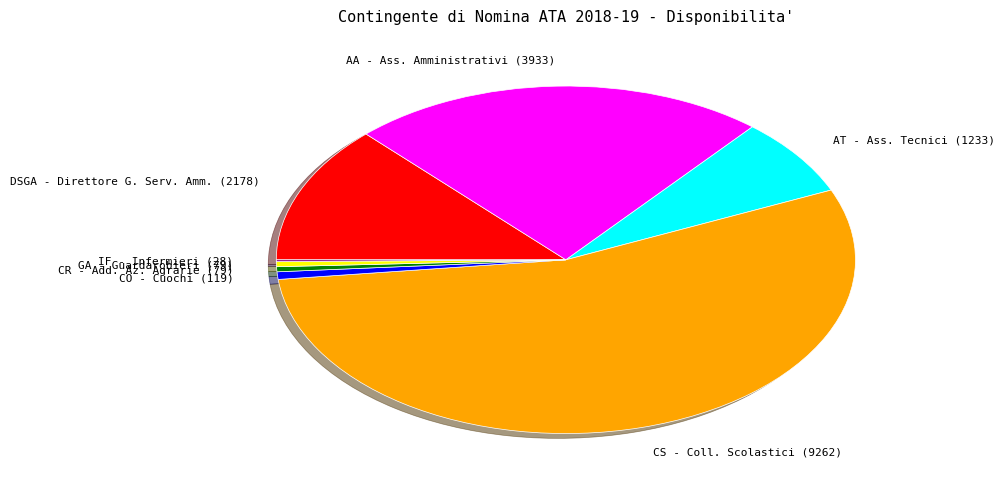

Is there any slice that represents more than half of the pie?

Yes